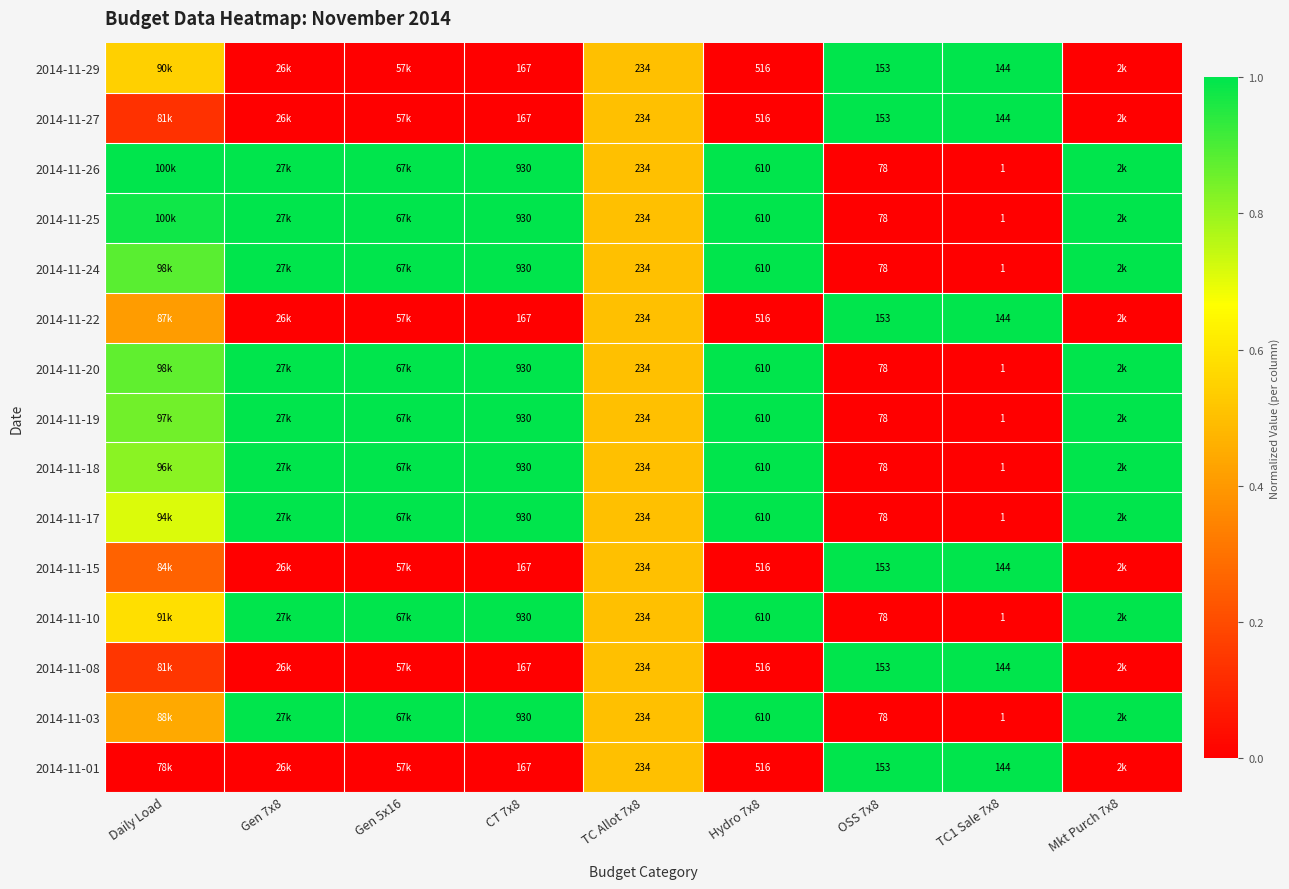

Is the value of 2014-11-19 at OSS 7x8 greater than the value of 2014-11-22 at TC1 Sale 7x8?

No